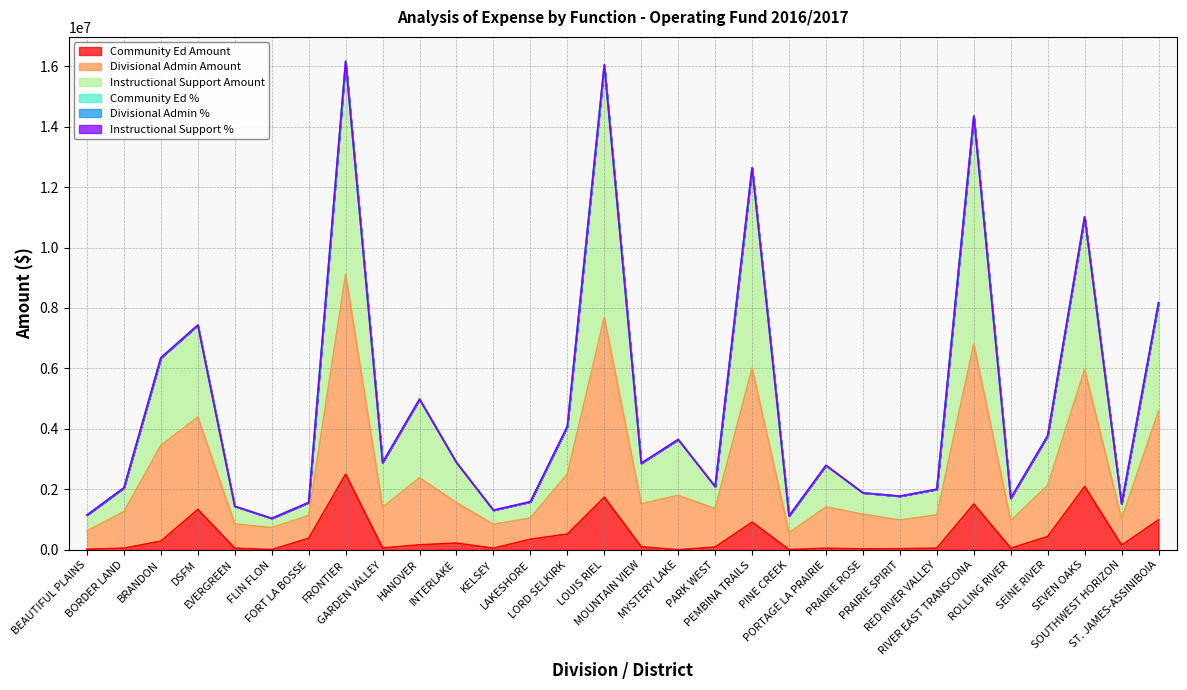

What is the maximum value for Community Ed Amount?

2504082.0